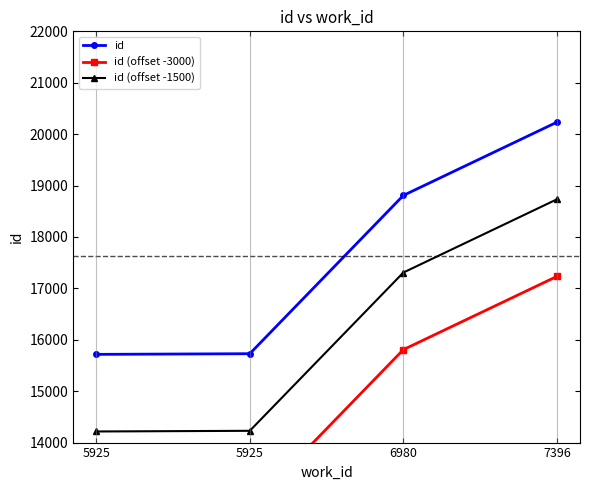

Rank the series by their average value, from highest to lowest.

id, id (offset -1500), id (offset -3000)